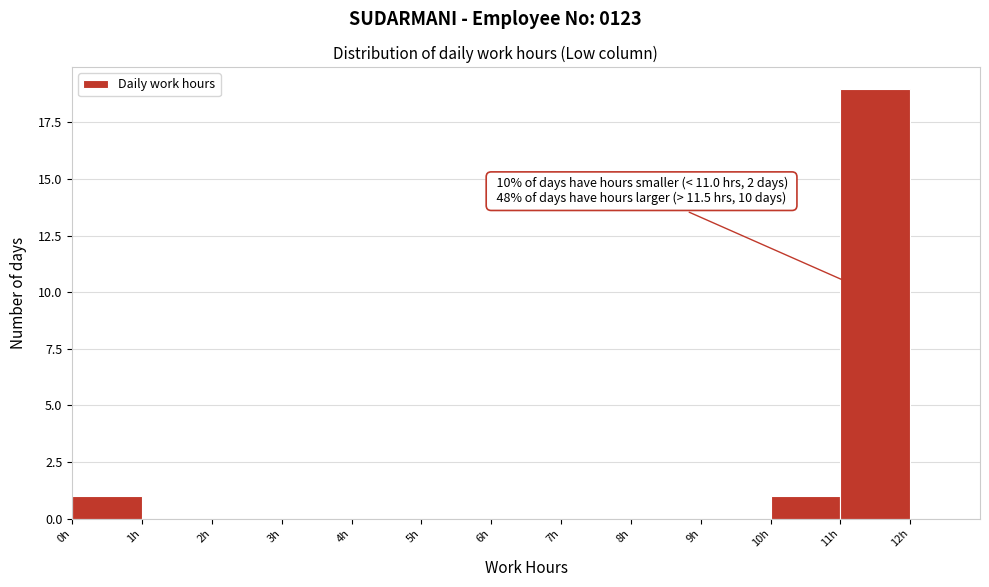

Over which range of the x-axis is the bar tallest?

11 to 12